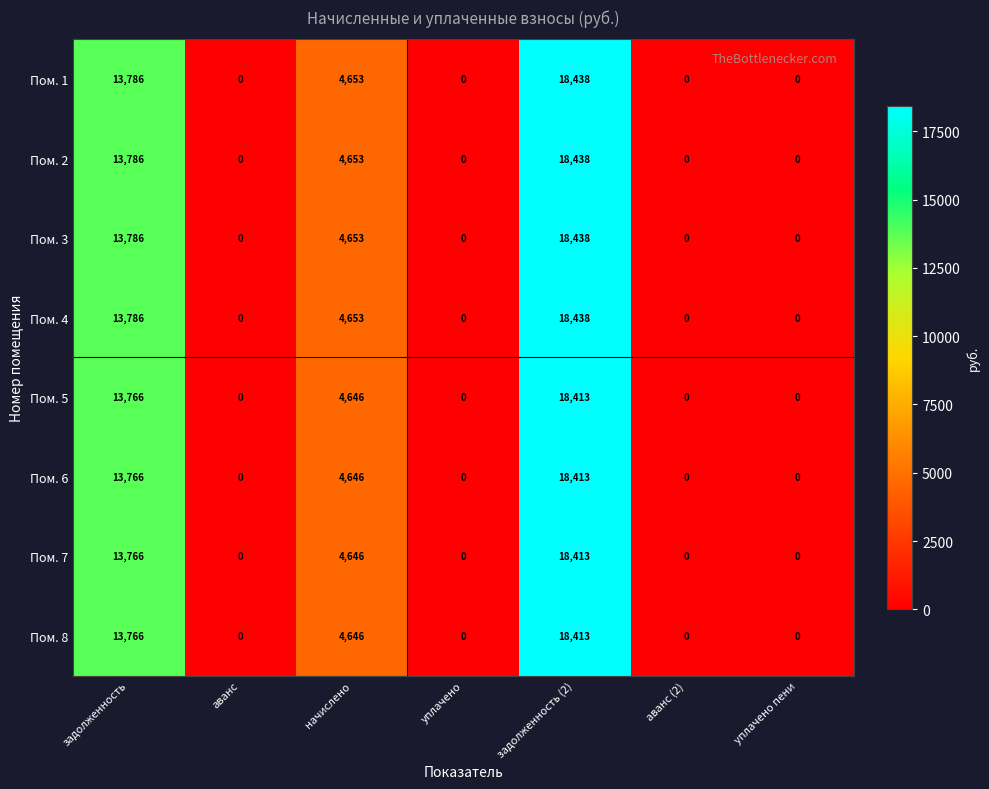

What is the difference between the maximum and second lowest values in the Пом. 6 series?

18413